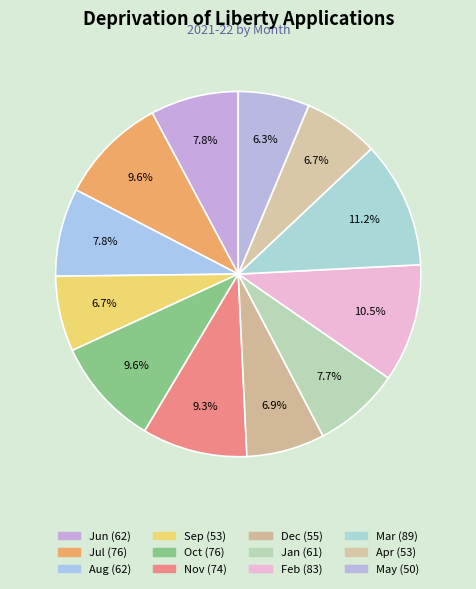

To the nearest percent, what is the average slice percentage?

8%